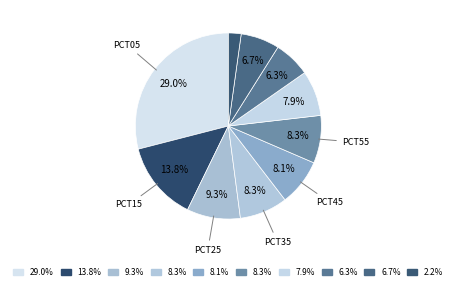

Rank the categories by value from lowest to highest.

pct95, pct75, pct85, pct65, pct45, pct55, pct35, pct25, pct15, pct05